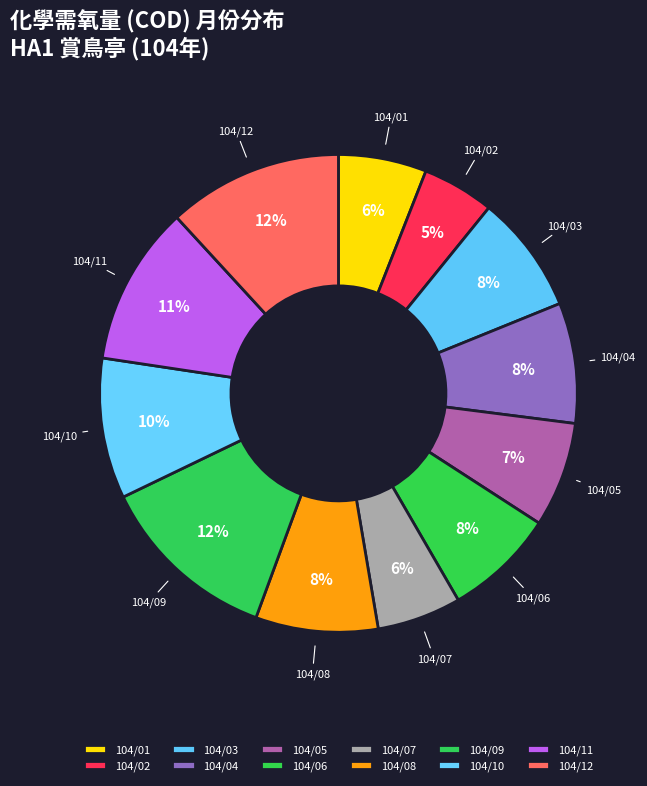

To the nearest percent, what is the difference between the largest and smallest slice percentages?

7%